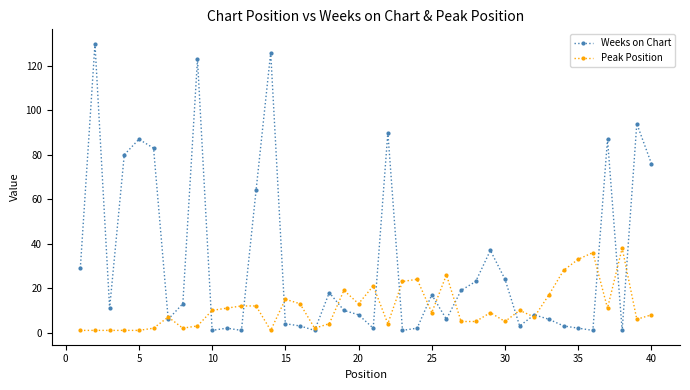

True or false: Weeks on Chart has more than 0 points higher than both neighbors.

True